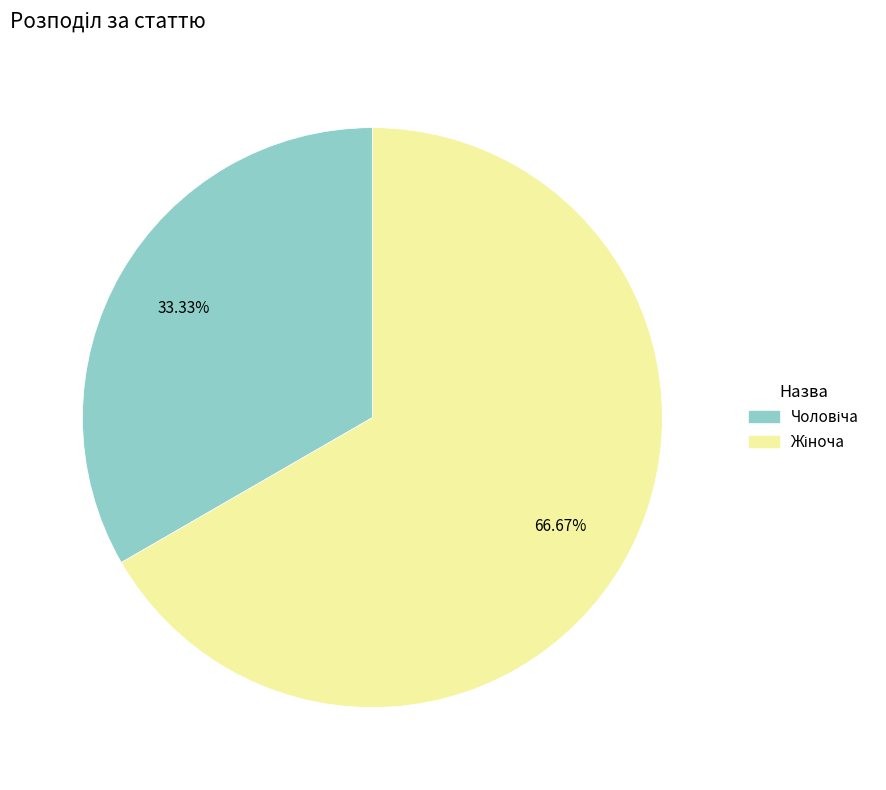

Is there any slice that represents more than half of the pie?

Yes